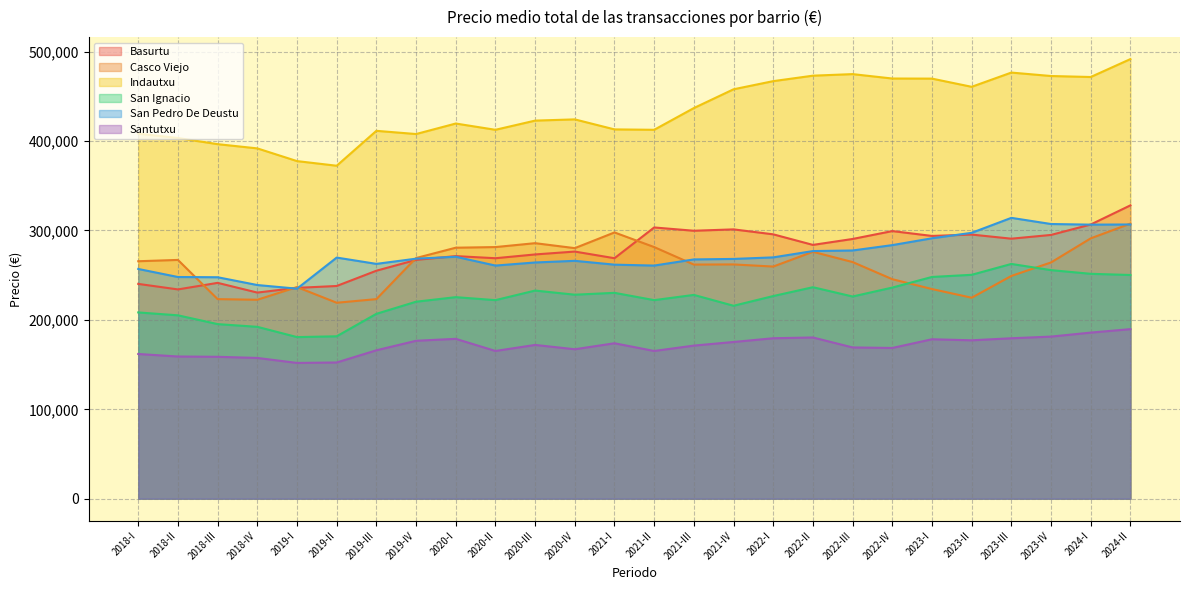

Rank the series at 2024-I from highest to lowest value.

Indautxu, Basurtu, San Pedro De Deustu, Casco Viejo, San Ignacio, Santutxu